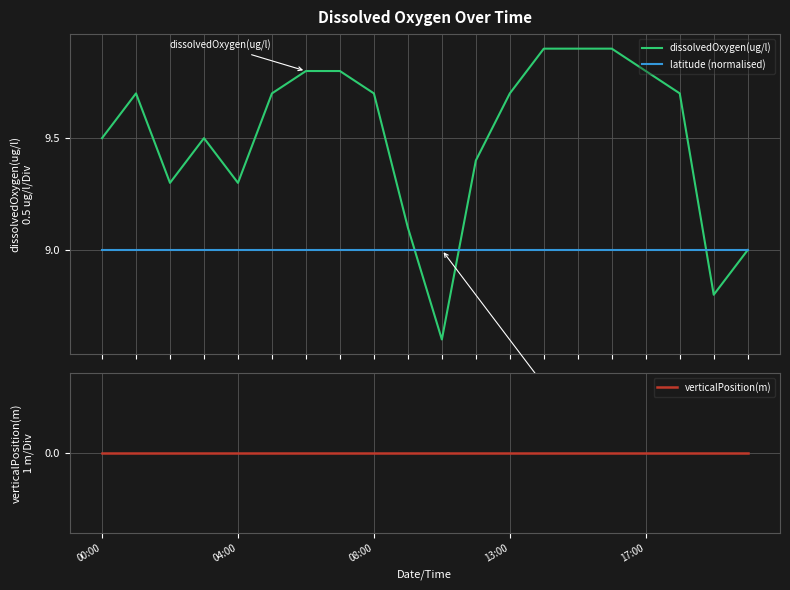

True or false: dissolvedOxygen(ug/l) and latitude (normalised) cross at least once.

True